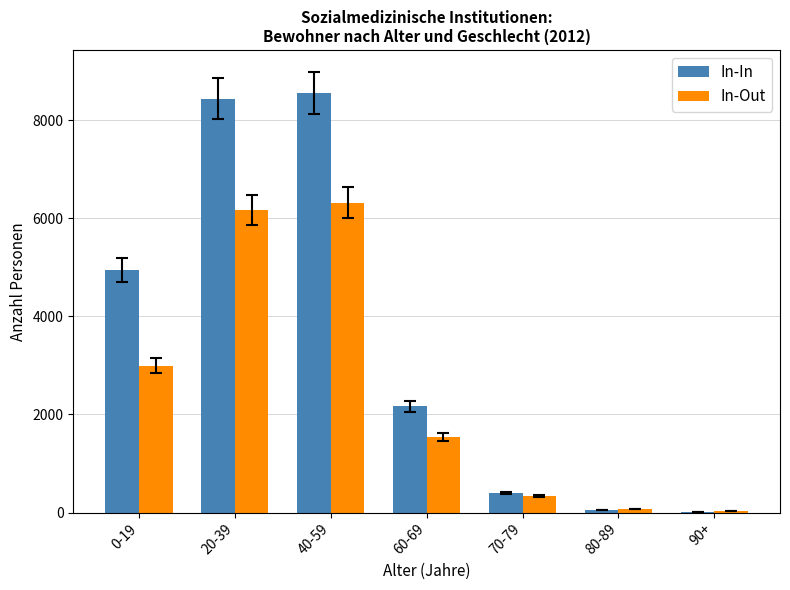

Where is In-Out nearest to the value 3168?

0-19